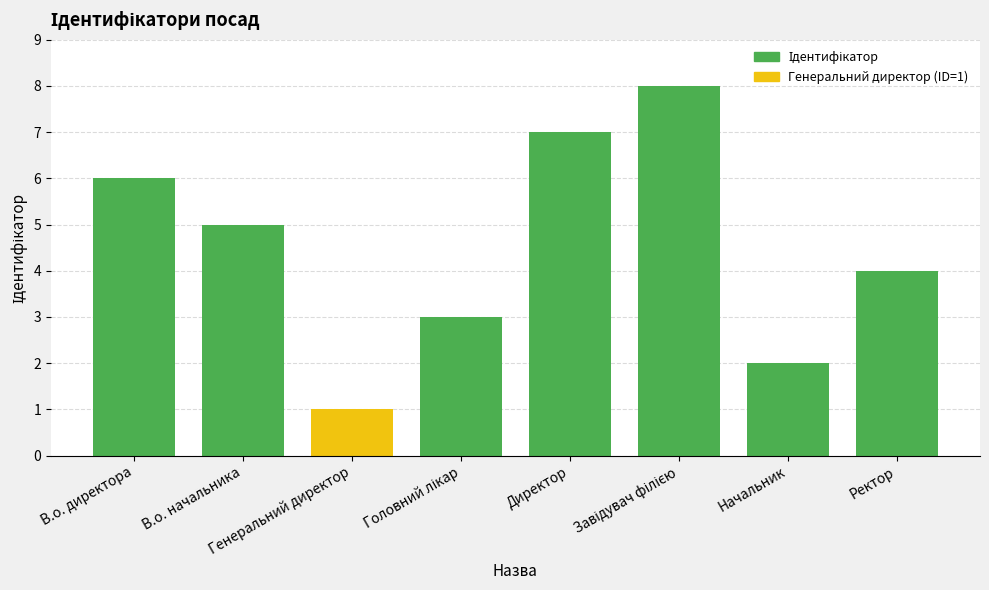

The chart shows a value of 8 at В.о. начальника. True or false?

False